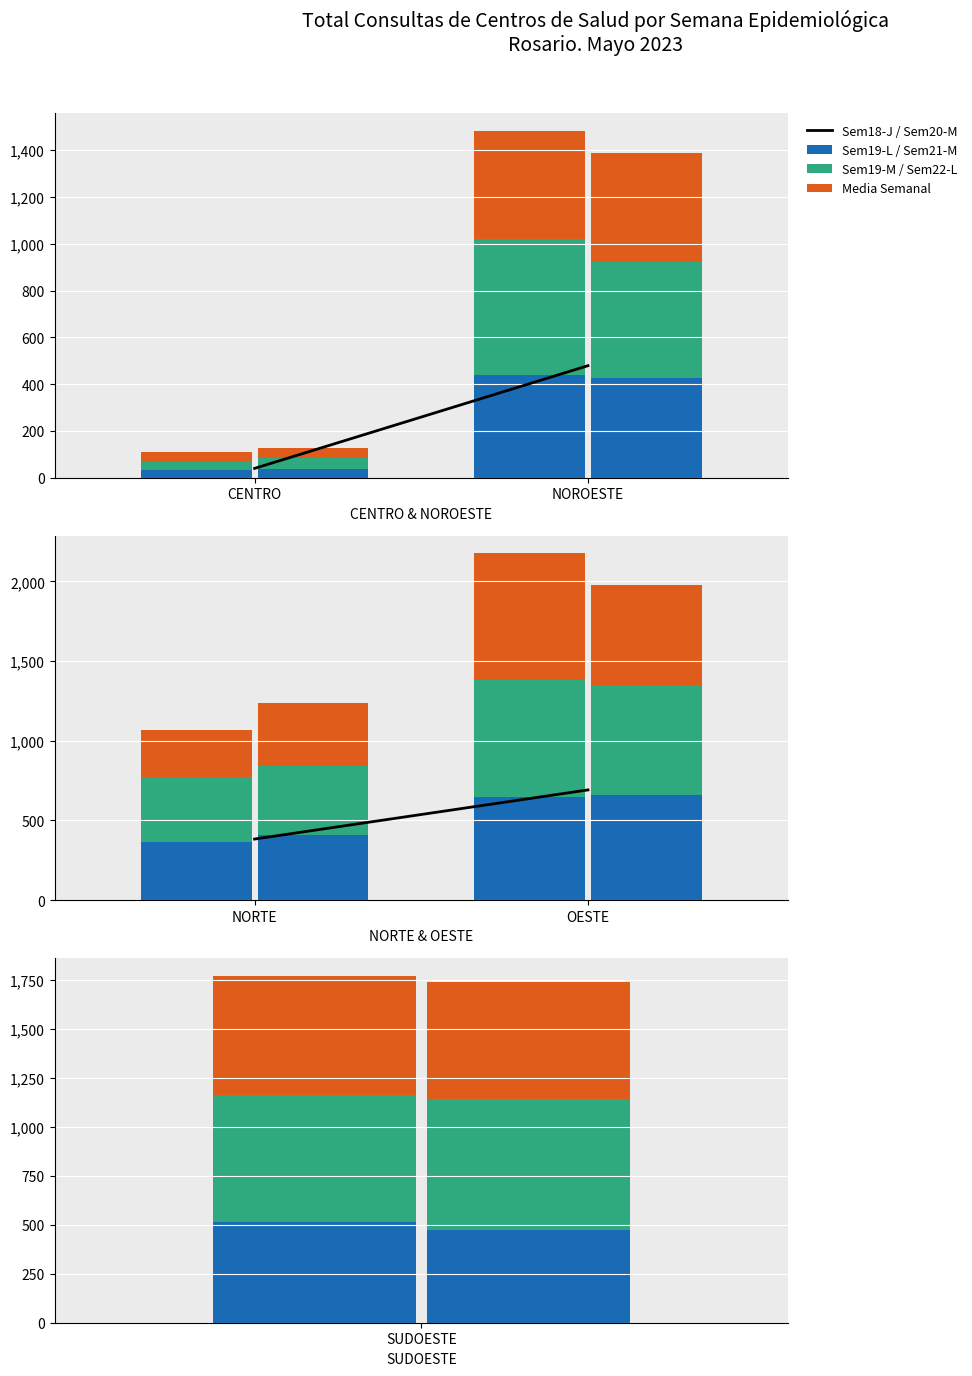

What are all the series names shown in the legend?

Media Semanal, Sem18-J, Sem19-L, Sem19-M